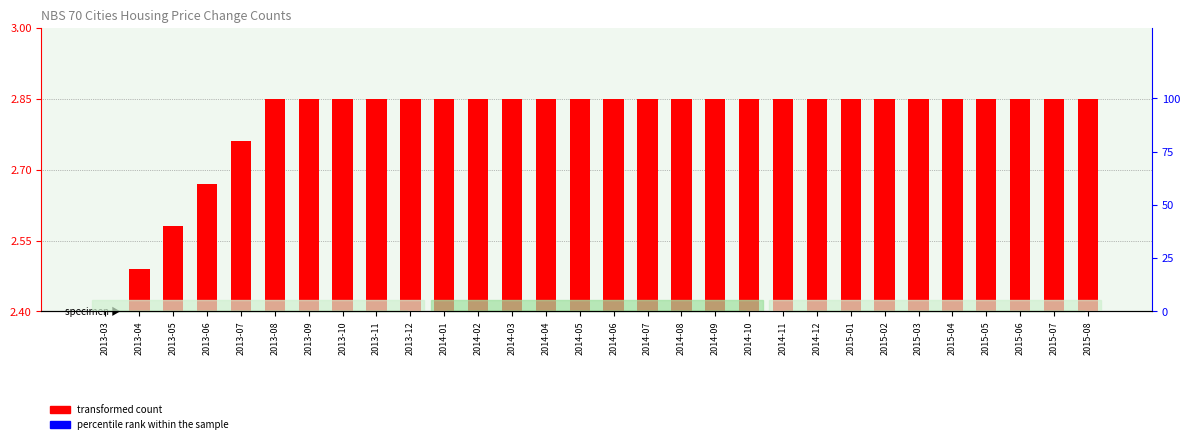

Which category has the highest value across all series?

2013-08